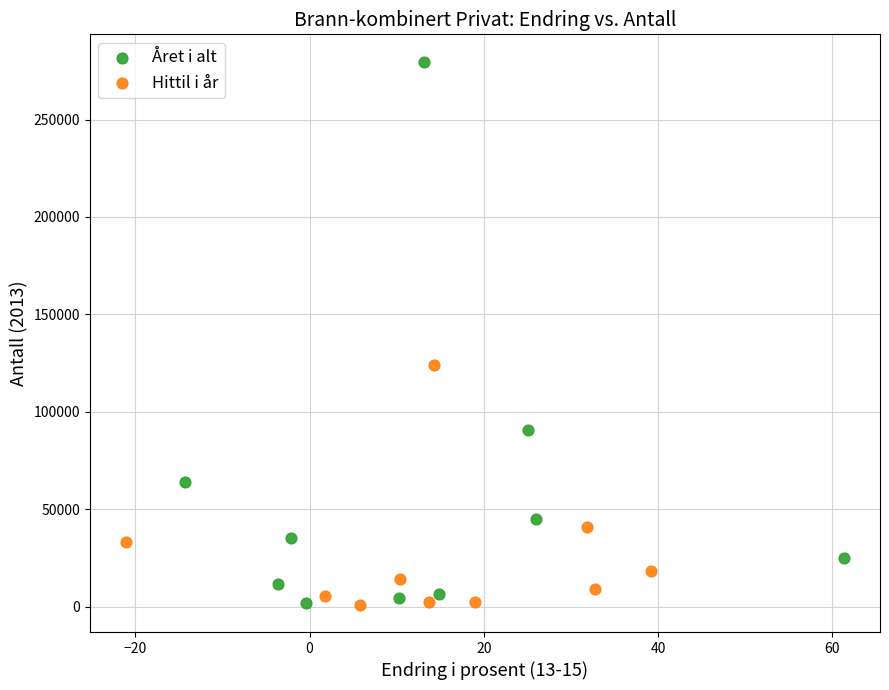

What are all the series names shown in the legend?

Året i alt, Hittil i år